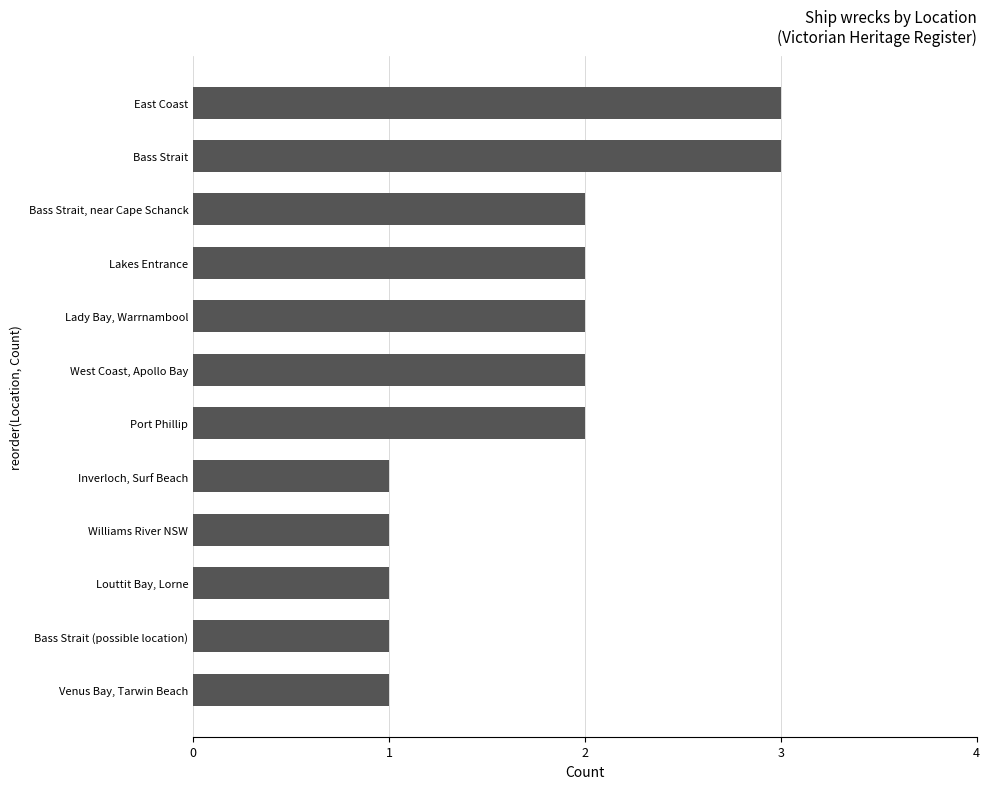

What is the average value?

2